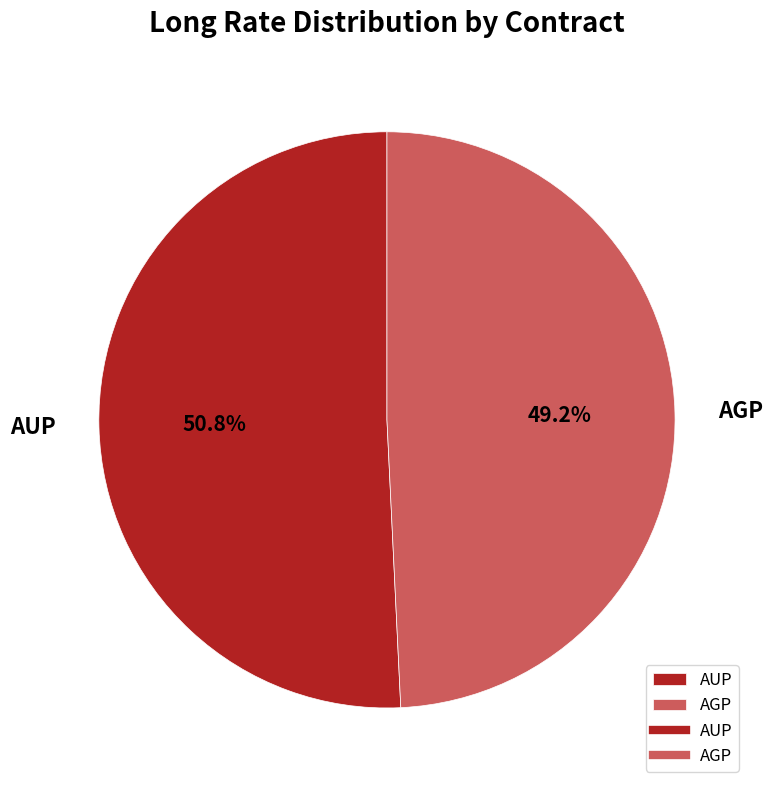

What portion of the pie excludes AGP?

50.8%